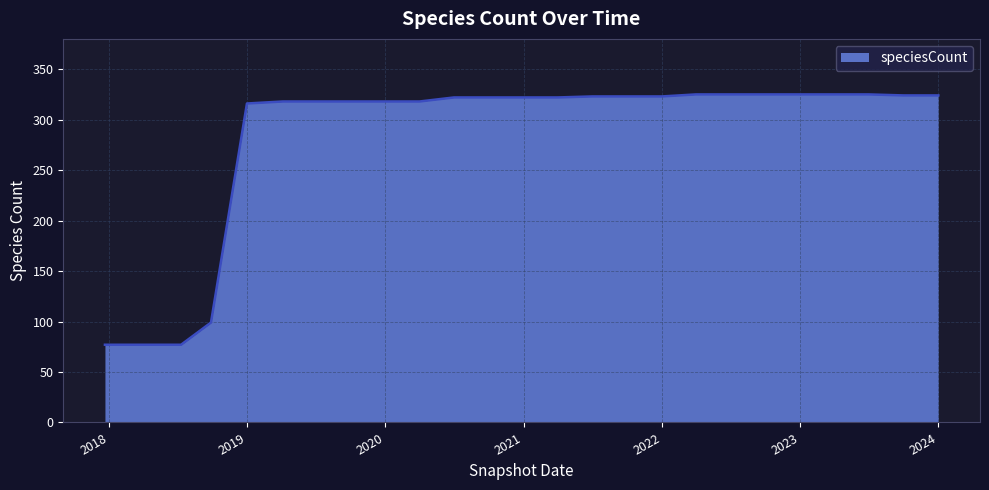

What is the difference between the maximum and minimum values?

248